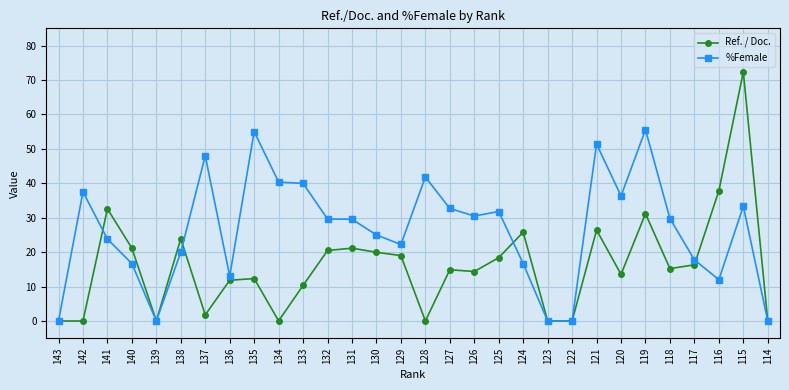

Which series changed the most between 131 and 126?

Ref. / Doc.